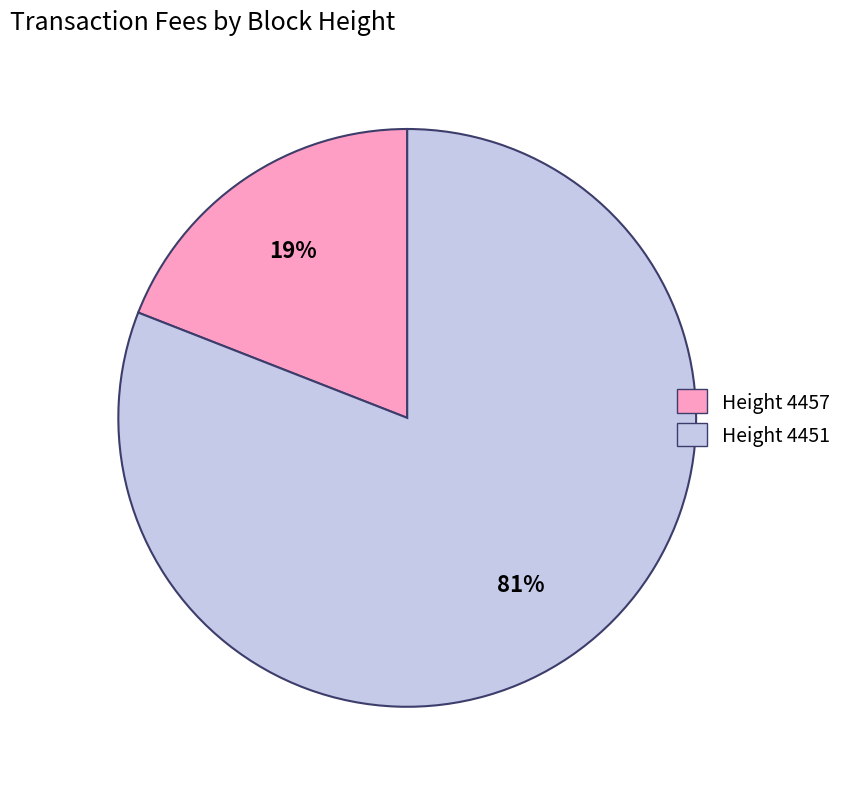

How many segments does this pie chart have?

2